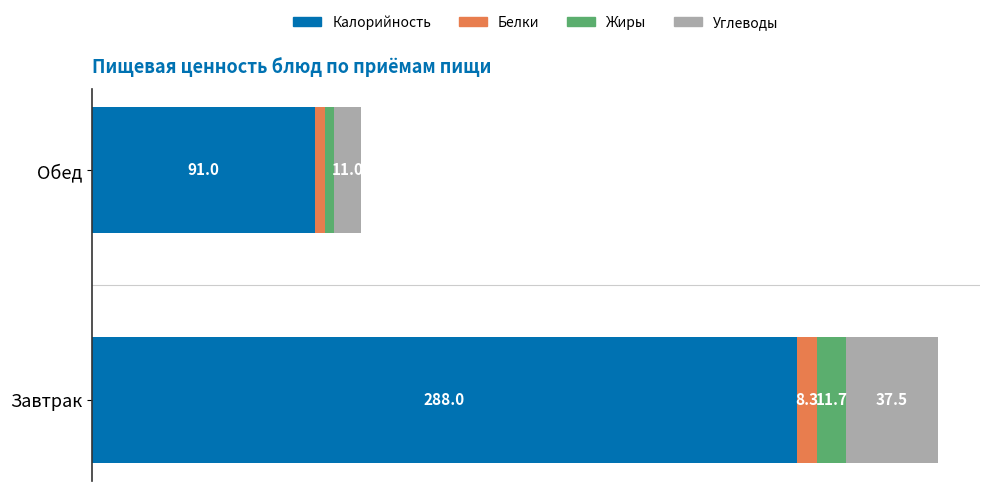

At which category is the sum across all series the highest?

Завтрак